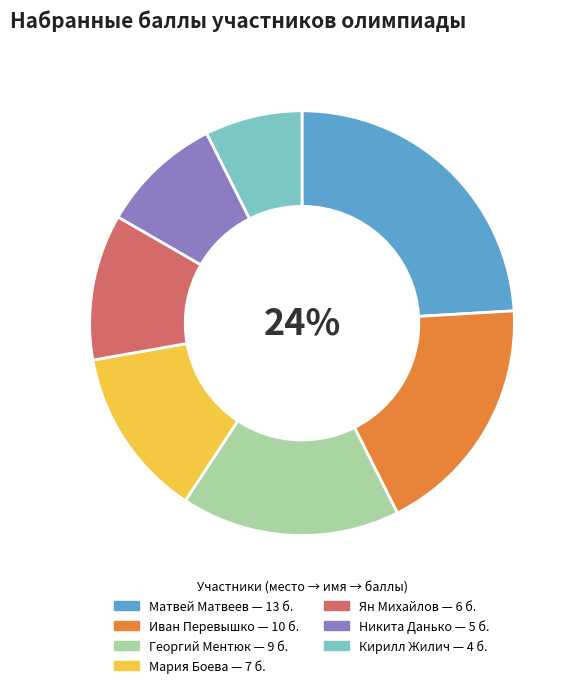

Rank the categories by value from highest to lowest.

Матвей Матвеев, Иван Перевышко, Георгий Ментюк, Мария Боева, Ян Михайлов, Никита Данько, Кирилл Жилич